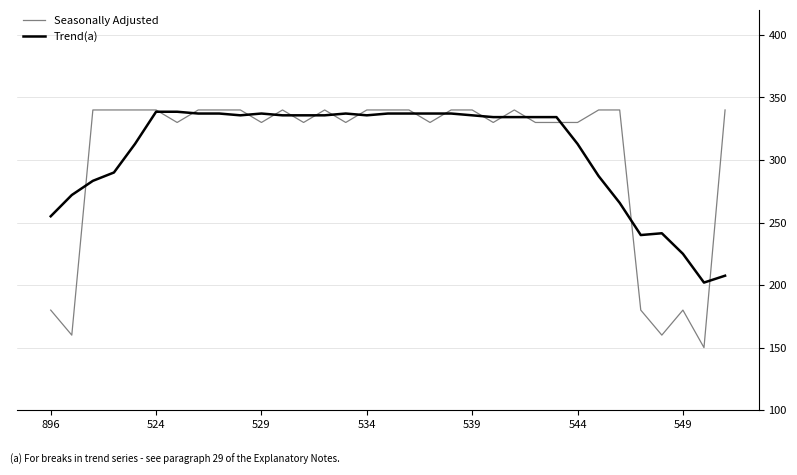

What is the minimum value shown in the chart?

150.0